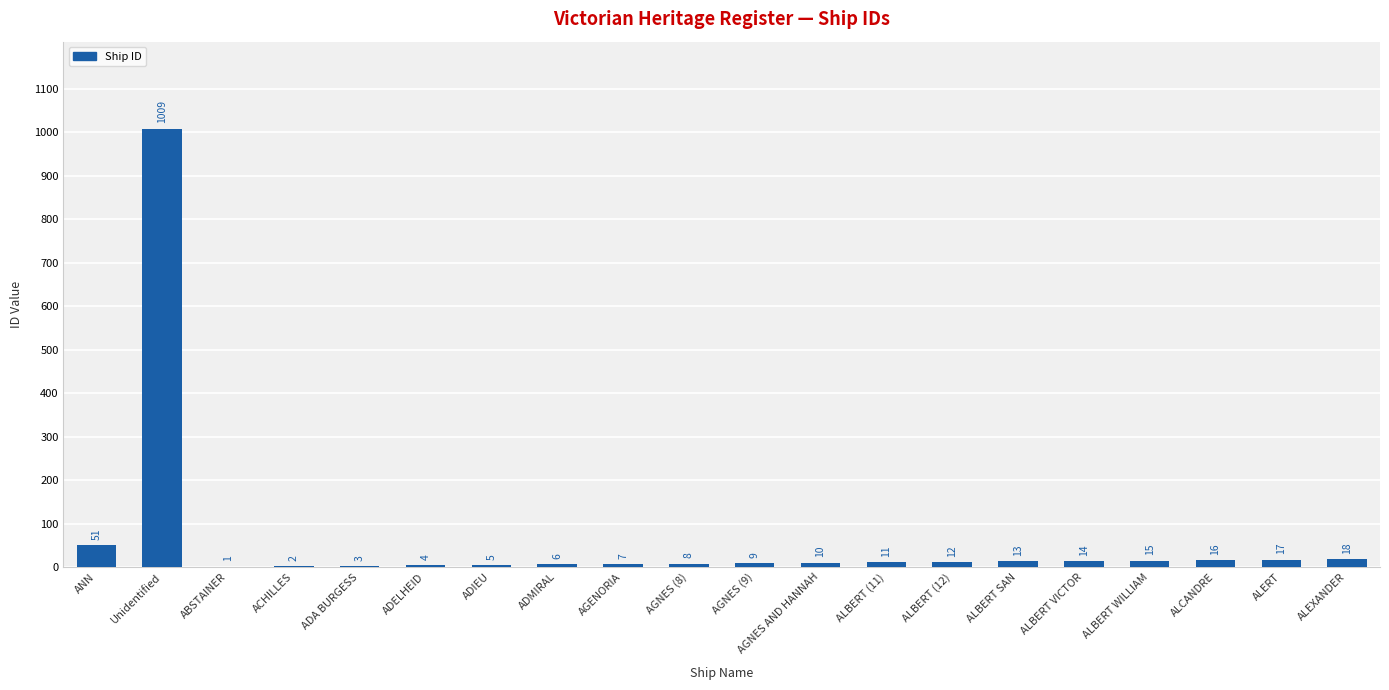

What is the sum of all values?

1231